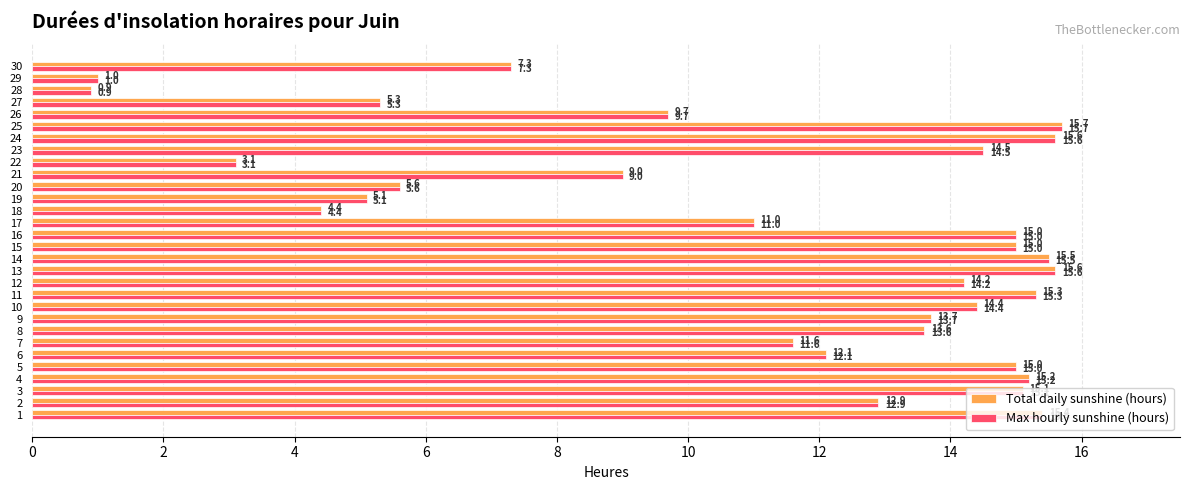

At how many categories does at least one series exceed 5?

26